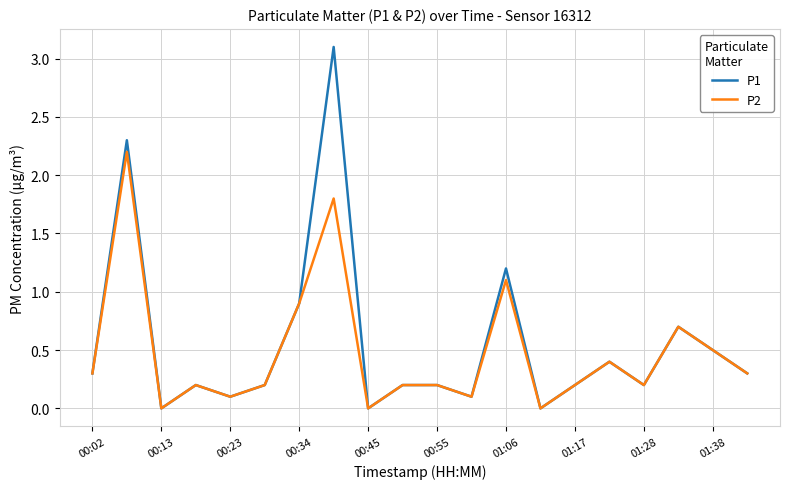

What is the maximum value for P1?

3.1